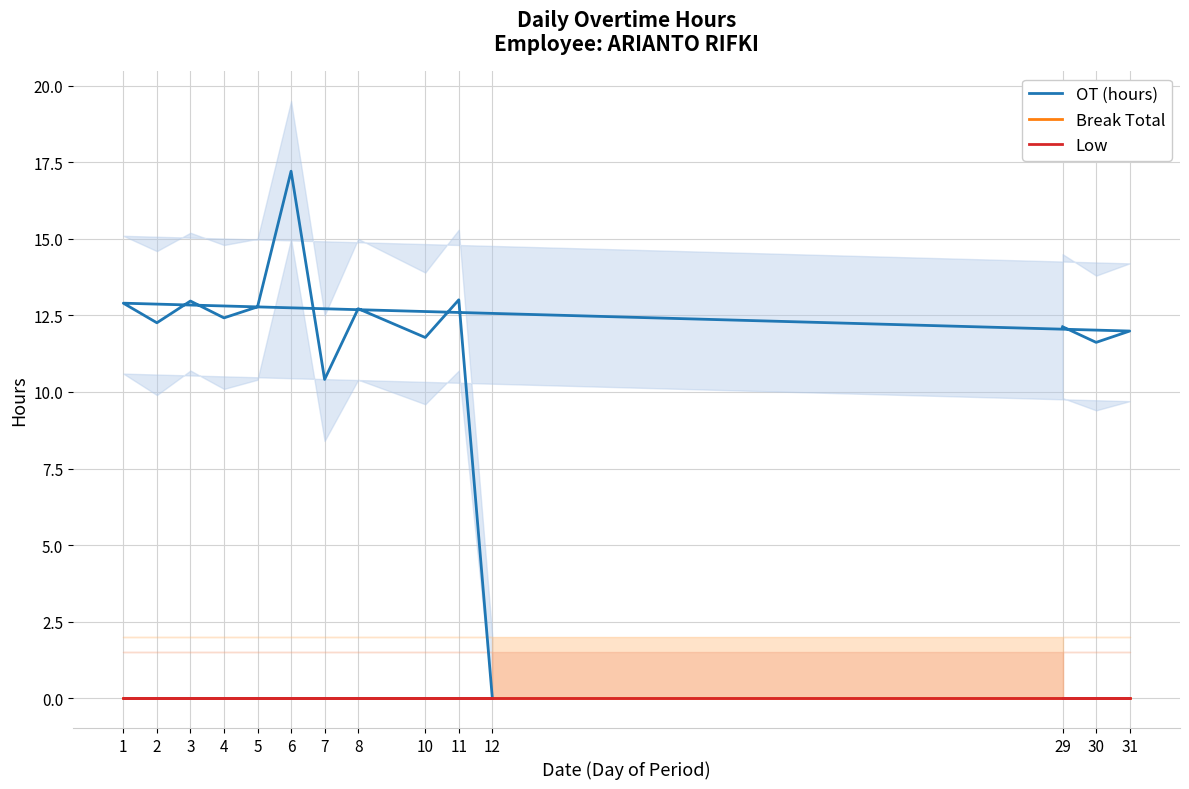

Which series has the widest spread of values?

OT (hours)